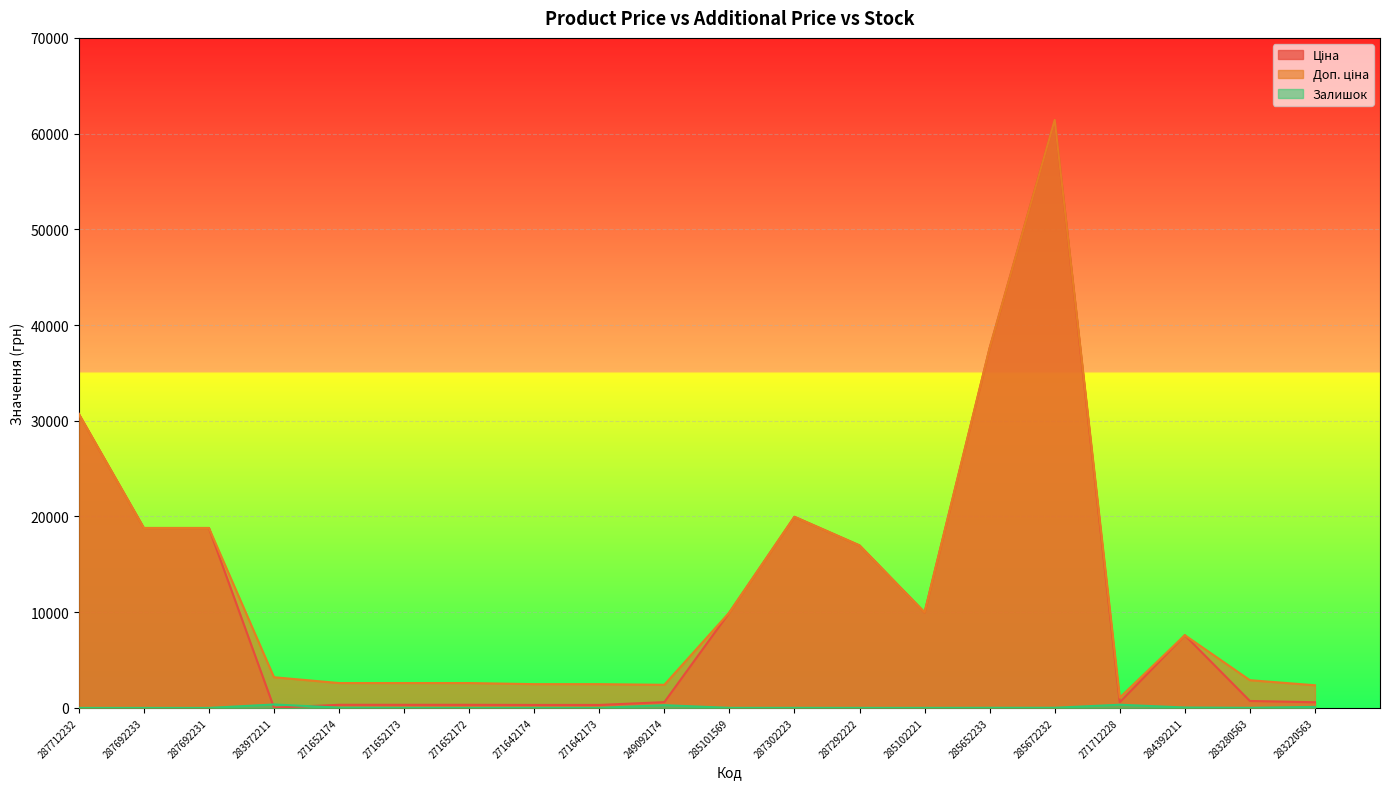

Between 271652172 and 249092174, which series saw the biggest shift?

Залишок